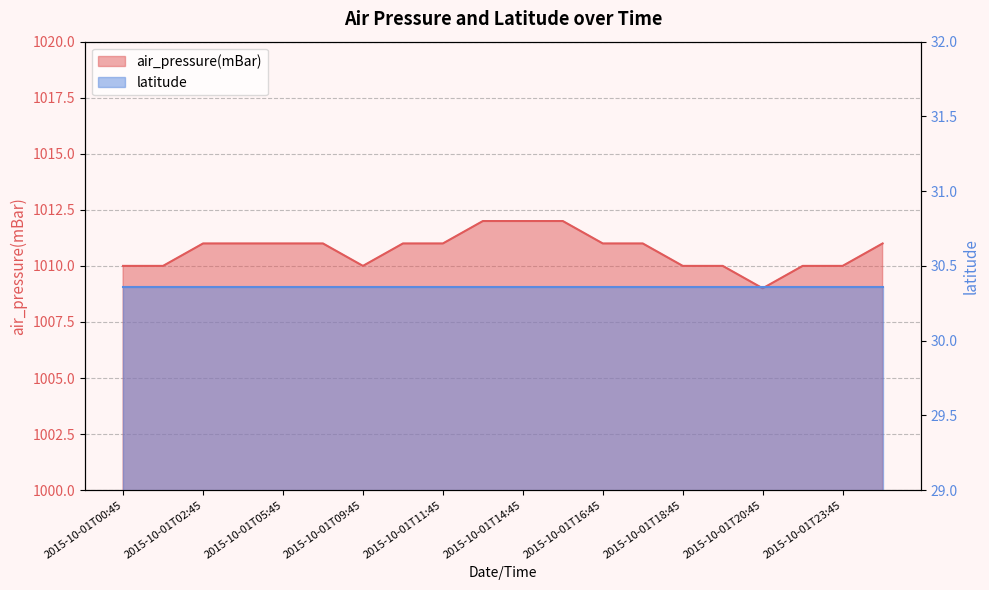

What is the difference between the maximum and minimum values?

3